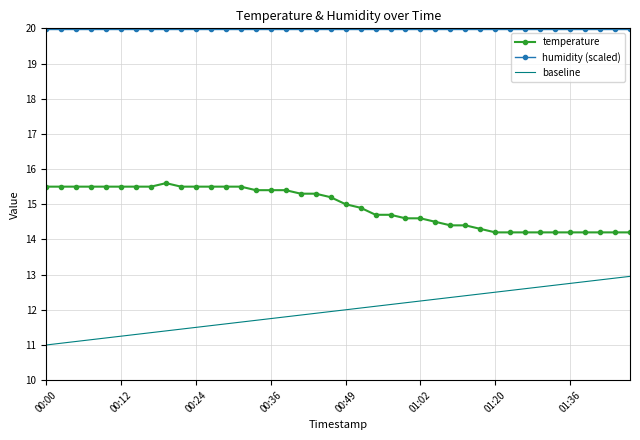

List the series in order of their overall mean, lowest first.

baseline, temperature, humidity (scaled)